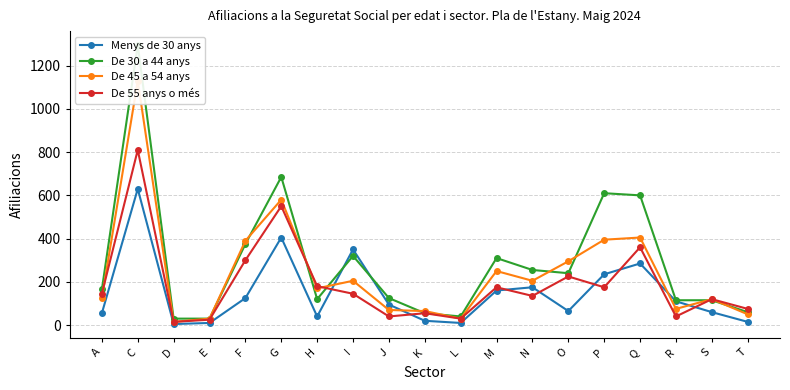

True or false: Menys de 30 anys has a value of 10 at L.

True